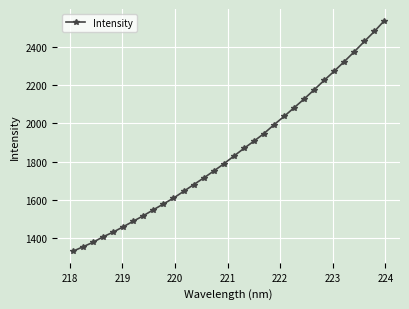

What is the value of the 12th point from the left?

1643.8